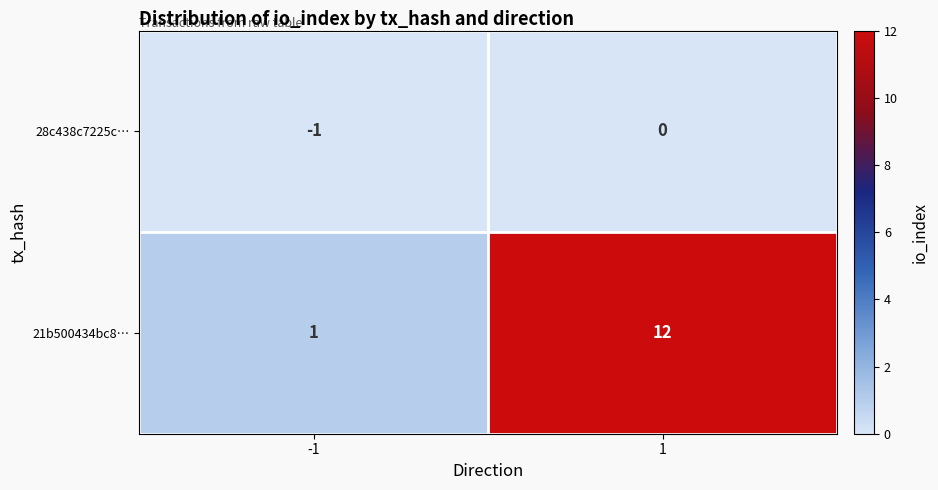

The value of 21b500434bc8… at 1 is 21. True or false?

False